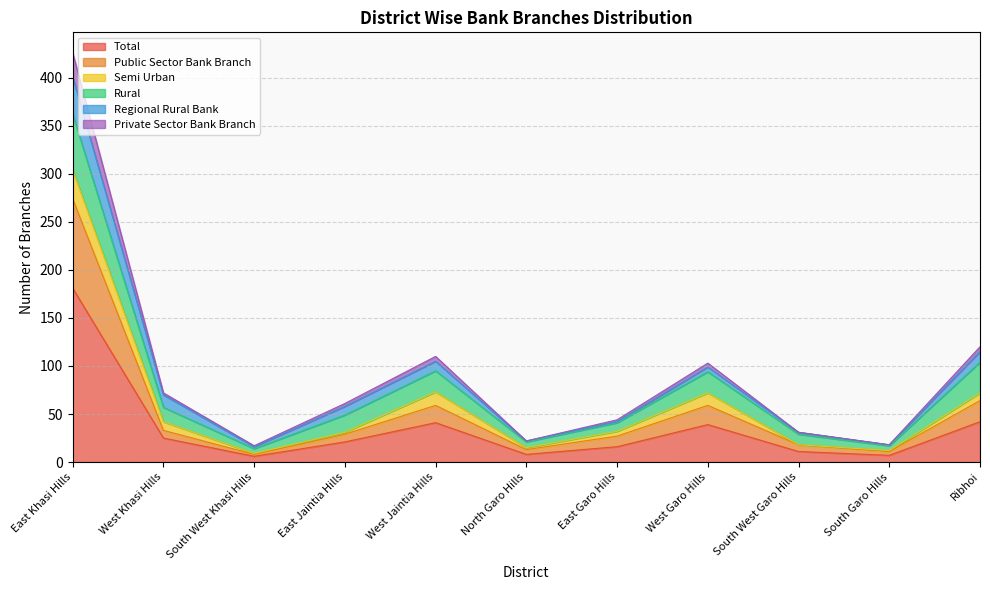

Does the chart have visible grid lines?

Yes